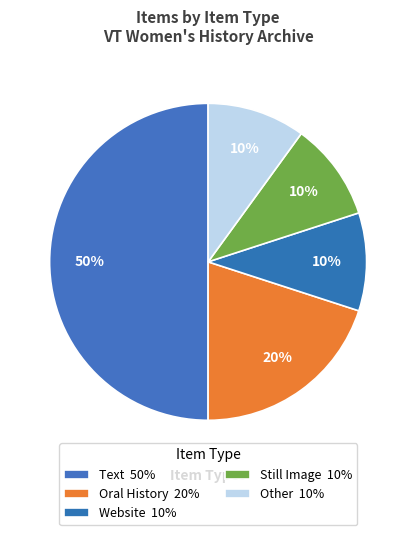

How many slices are in this pie chart?

5